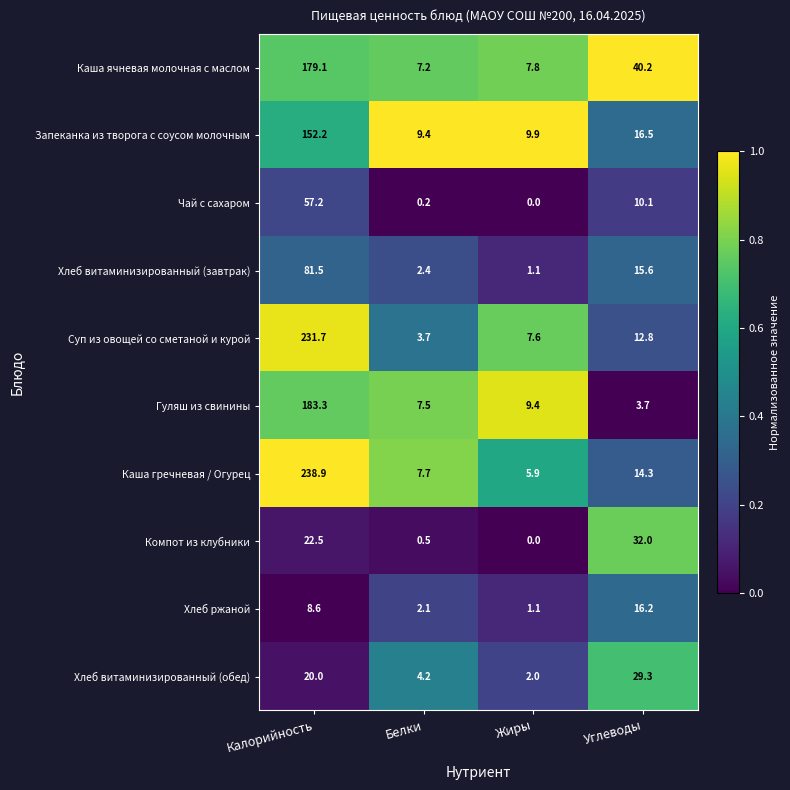

Rank the series at Углеводы from highest to lowest value.

Каша ячневая молочная с маслом, Компот из клубники, Хлеб витаминизированный (обед), Запеканка из творога с соусом молочным, Хлеб ржаной, Хлеб витаминизированный (завтрак), Каша гречневая / Огурец, Суп из овощей со сметаной и курой, Чай с сахаром, Гуляш из свинины